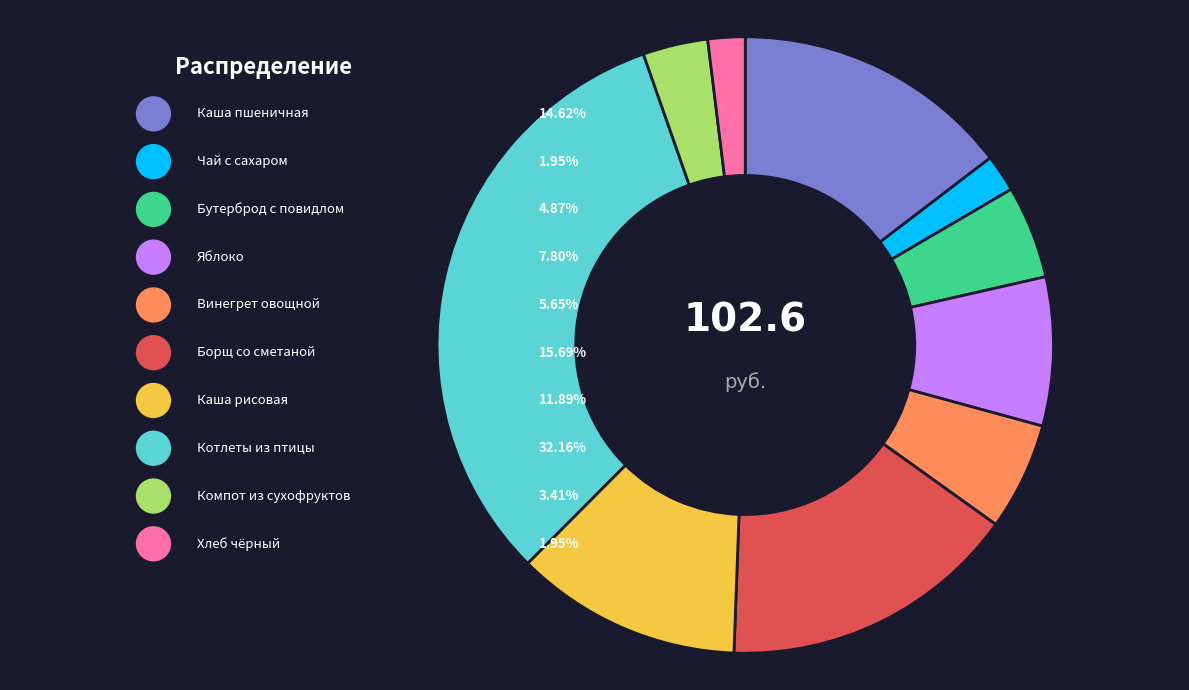

What percentage is the Яблоко slice, to the nearest percent?

8%